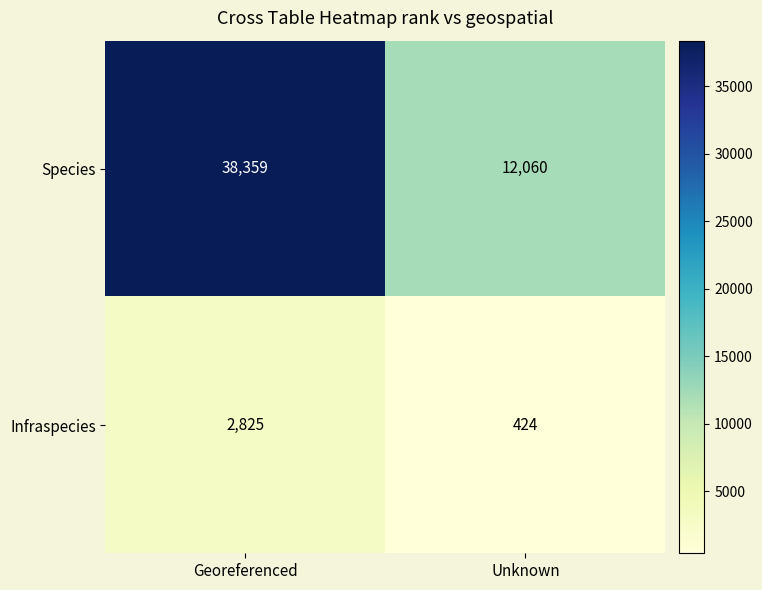

What is the approximate value of Species at Georeferenced, to the nearest 50?

38350